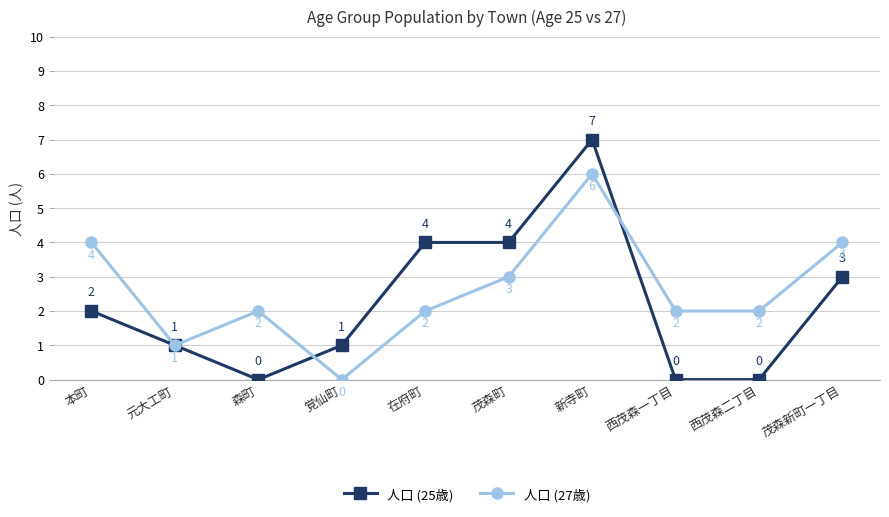

At 西茂森一丁目, list the series in order from smallest to largest.

人口 (25歳), 人口 (27歳)